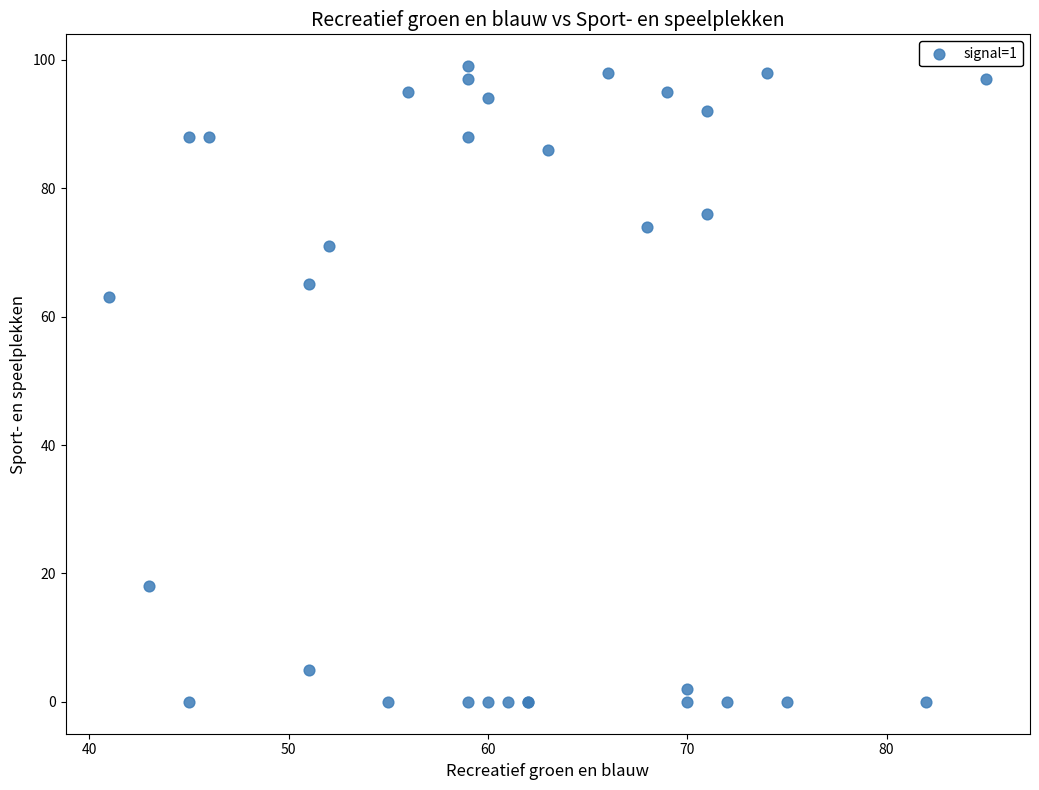

What Y value in the scatter plot is closest to 49?

63